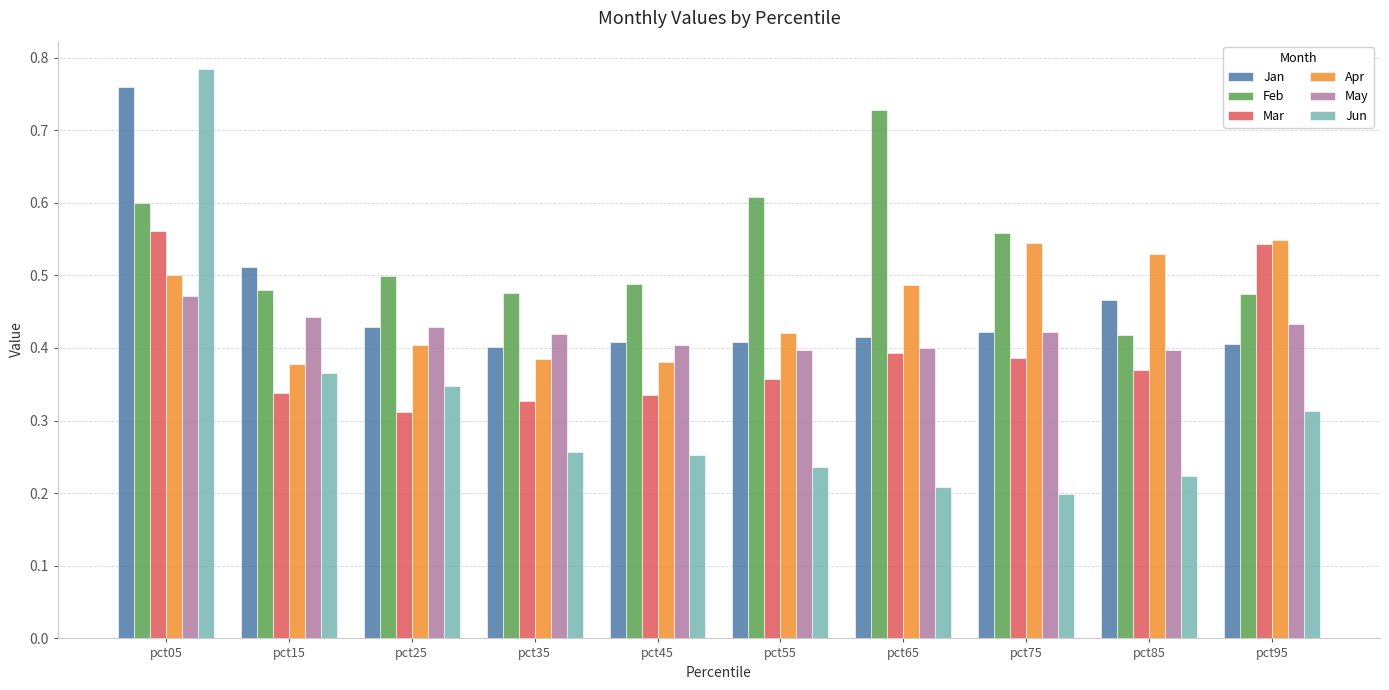

What is the sum of the Feb values at pct25 and pct55?

1.1